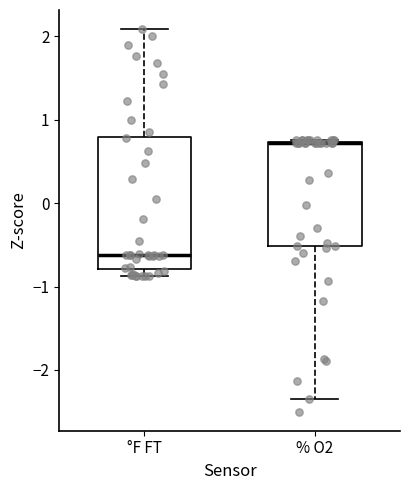

Reading left to right, read every box against the y-axis: the position of its median line, the range the box covers, and the ends of its whiskers. The values are not printed on the chart, so give them approximately, as read against the axis.

°F FT: median -0.6, box -0.8 to 0.8, whiskers -0.9 to 2.1
% O2: median 0.7 (drawn on the box's upper edge), box -0.5 to 0.7, whiskers -2.3 to 0.8